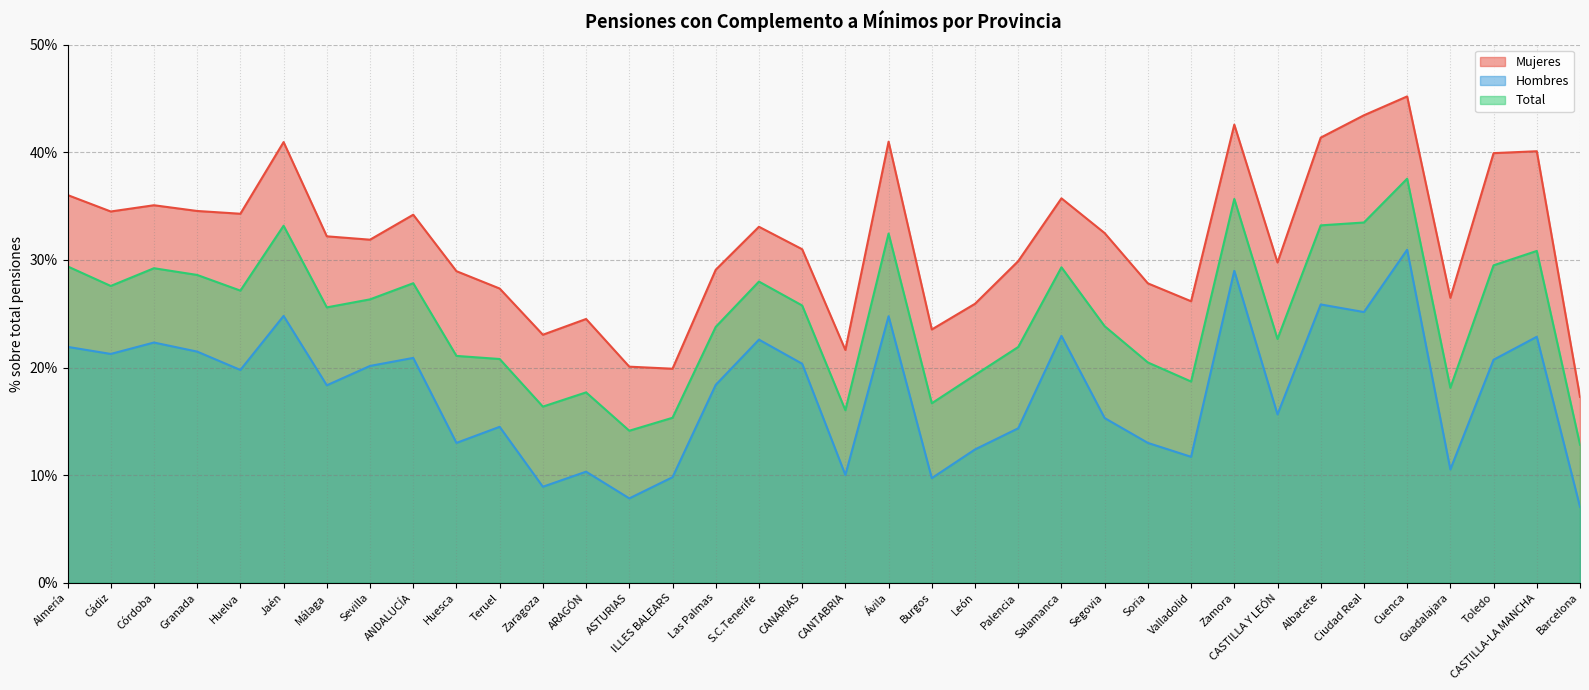

True or false: Total has a value of 0.4 at ANDALUCÍA.

False